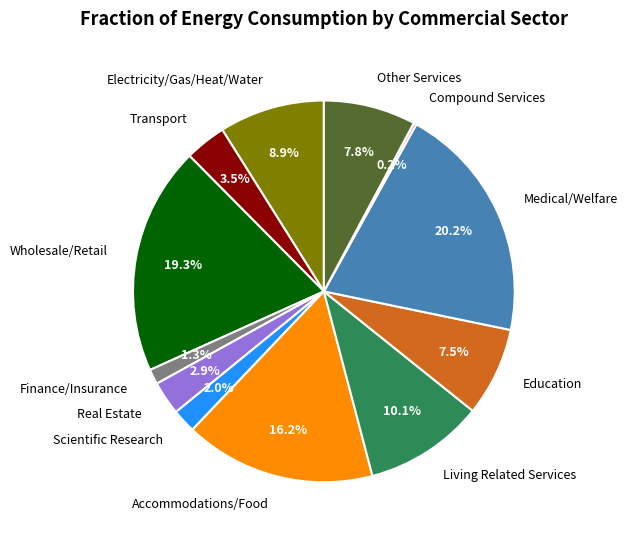

To the nearest percent, what is the average slice percentage?

8%